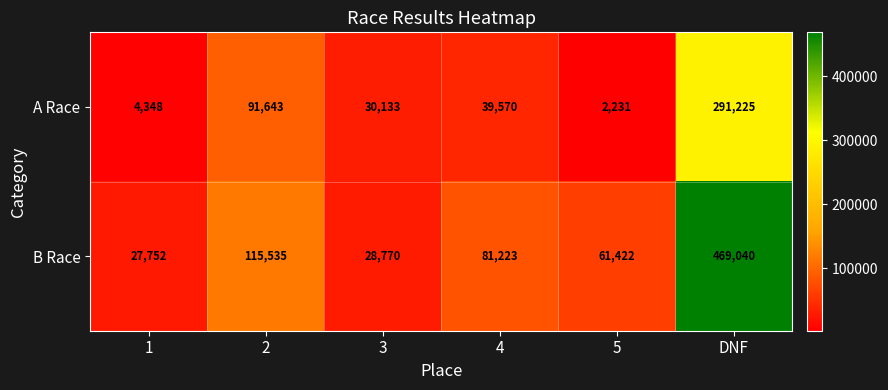

What value does the A Race series have at 3?

30133